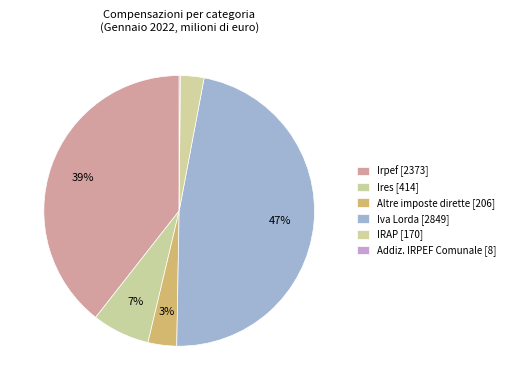

Is there a majority slice in this chart?

No